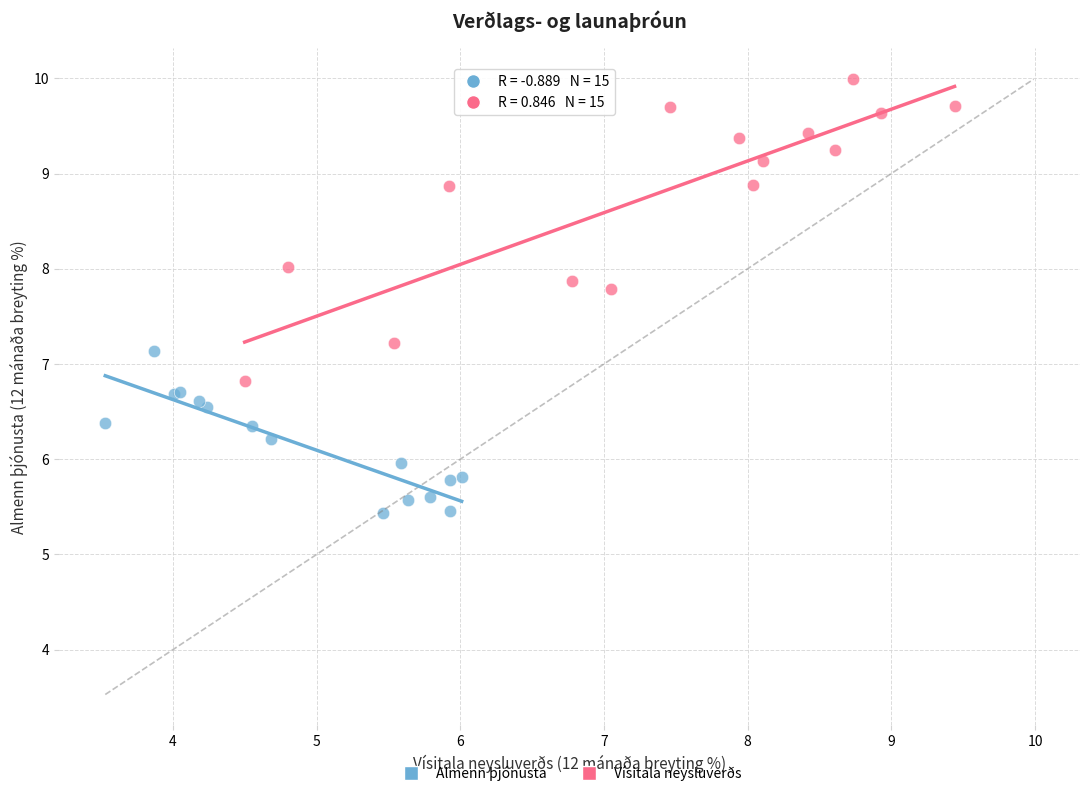

Which series reaches the maximum Y coordinate?

Vísitala neysluverðs